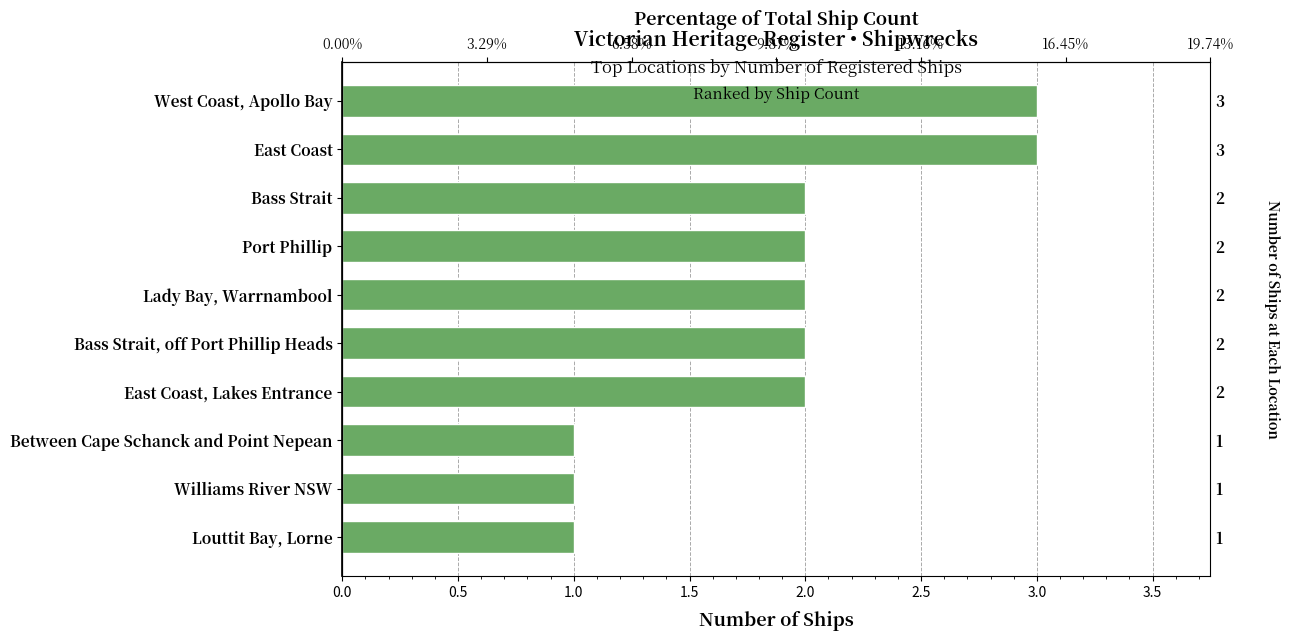

How many data points does each series have?

10